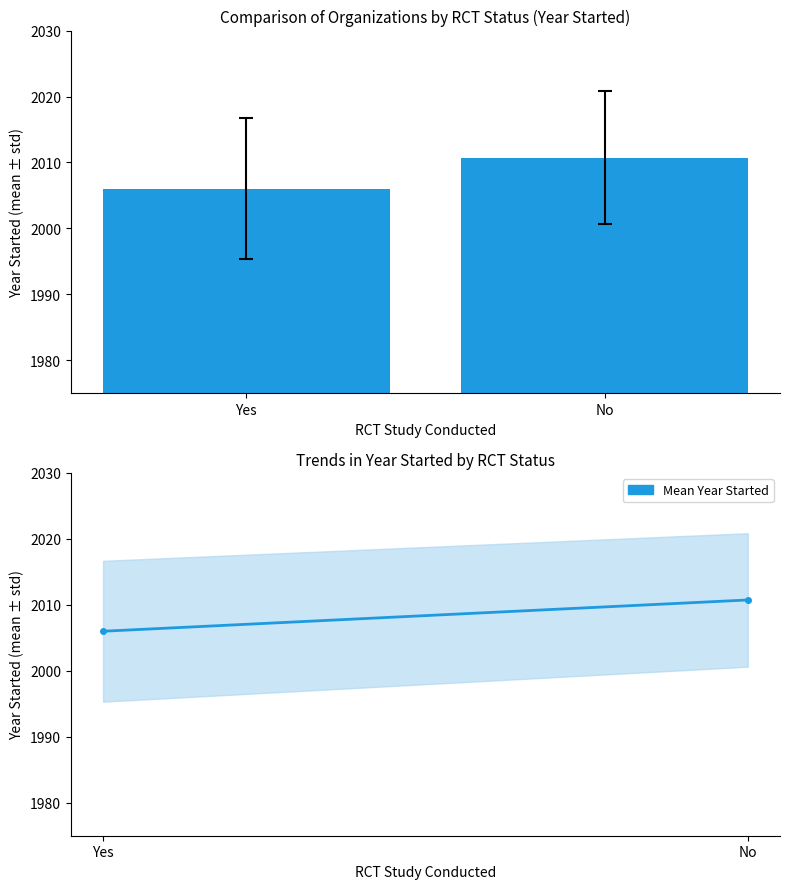

Is it true that the value at Yes is 3228.7?

False